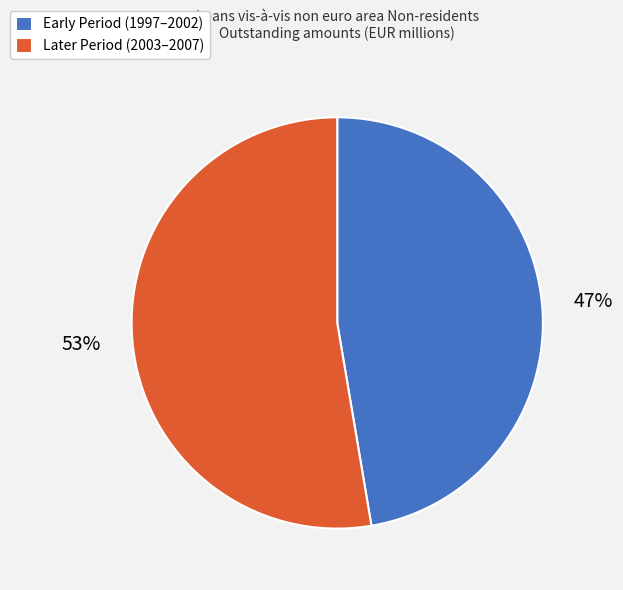

Combined, do Early Period (1997–2002) and Later Period (2003–2007) account for over 50%?

Yes